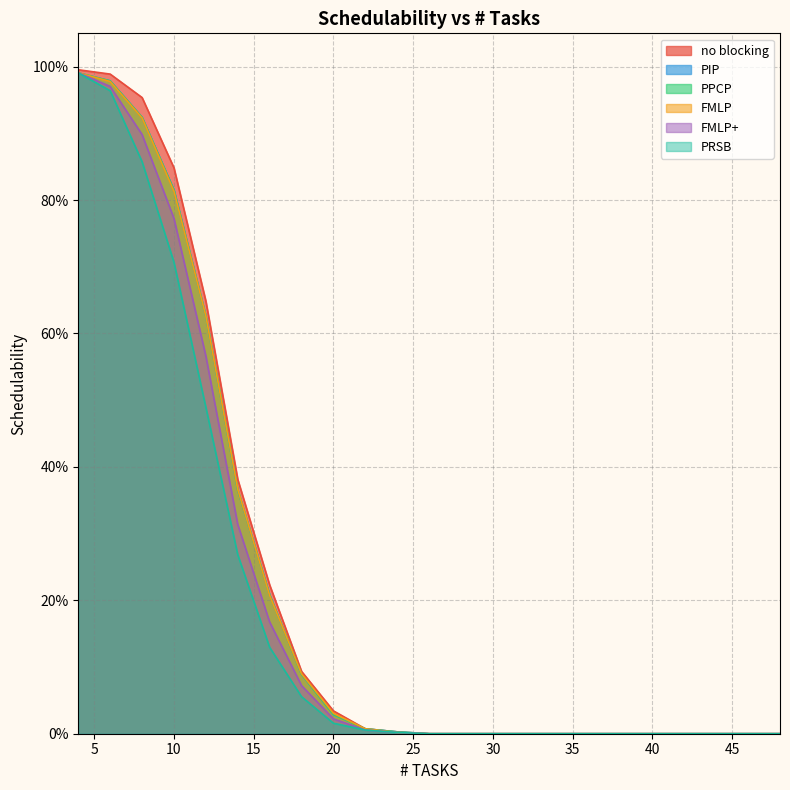

Which category has the lowest value across all series?

26